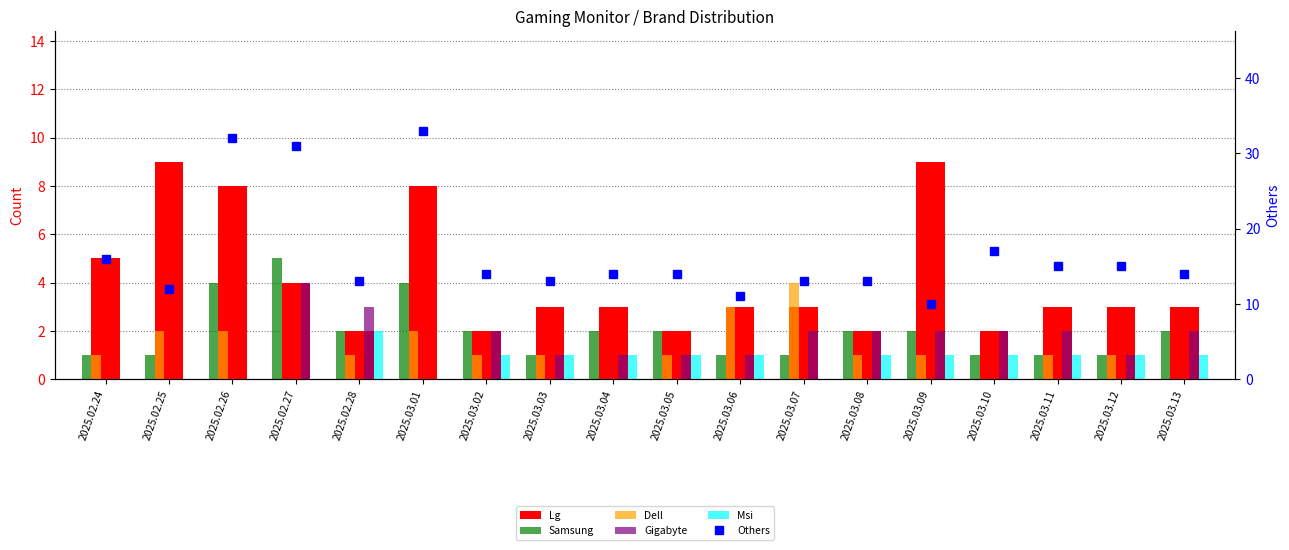

Is the value of Lg at 2025.03.11 greater than the value of Others at 2025.03.12?

No